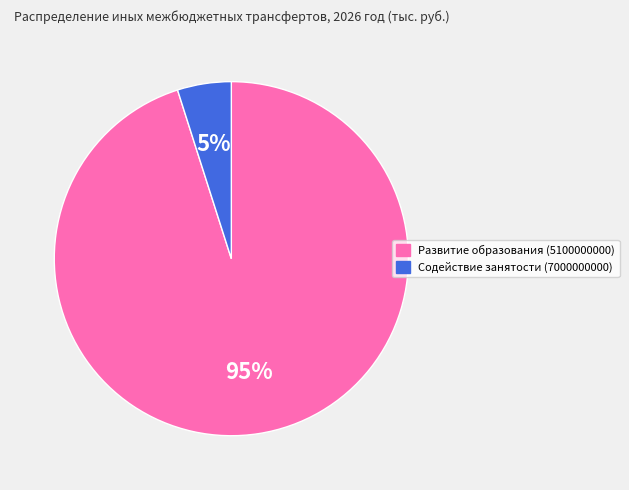

Which has a higher value, Развитие образования (5100000000) or Содействие занятости (7000000000)?

Развитие образования (5100000000)